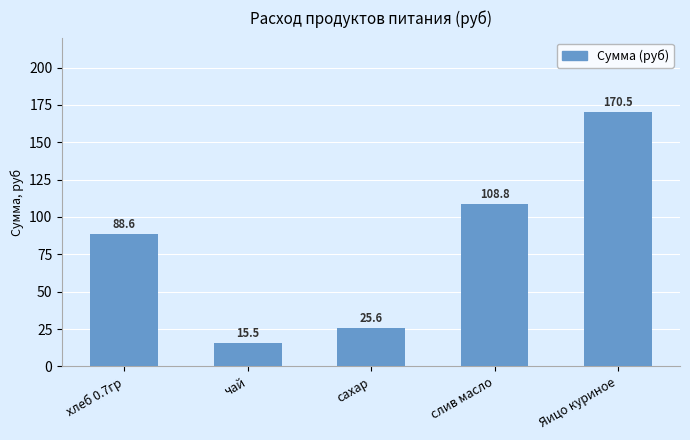

Rank the categories by value from lowest to highest.

чай, сахар, хлеб 0.7гр, слив масло, Яицо куриное